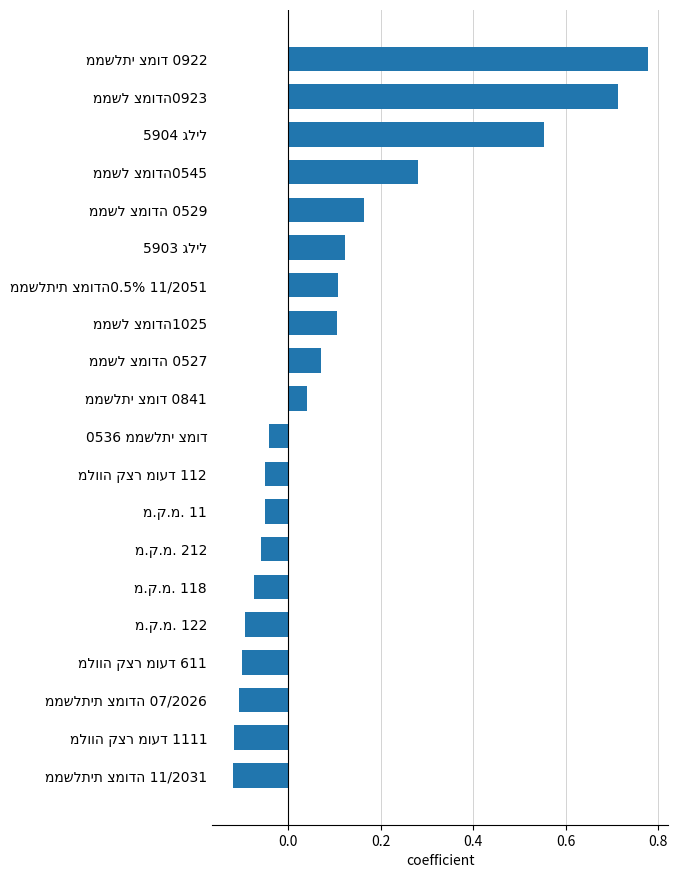

What is the sum of all values?

2.1